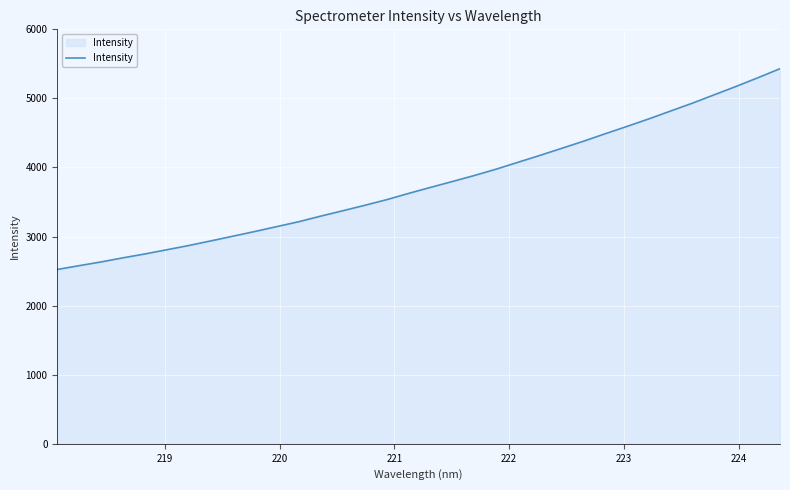

What is the difference between the maximum and minimum values?

2906.8